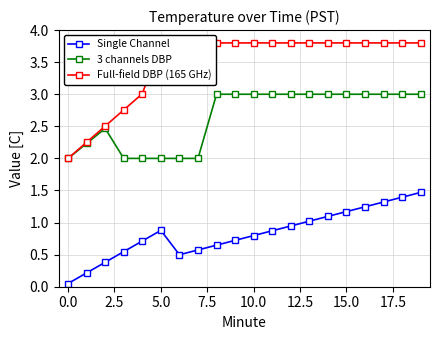

What is the highest value of the 3 channels DBP series?

3.0